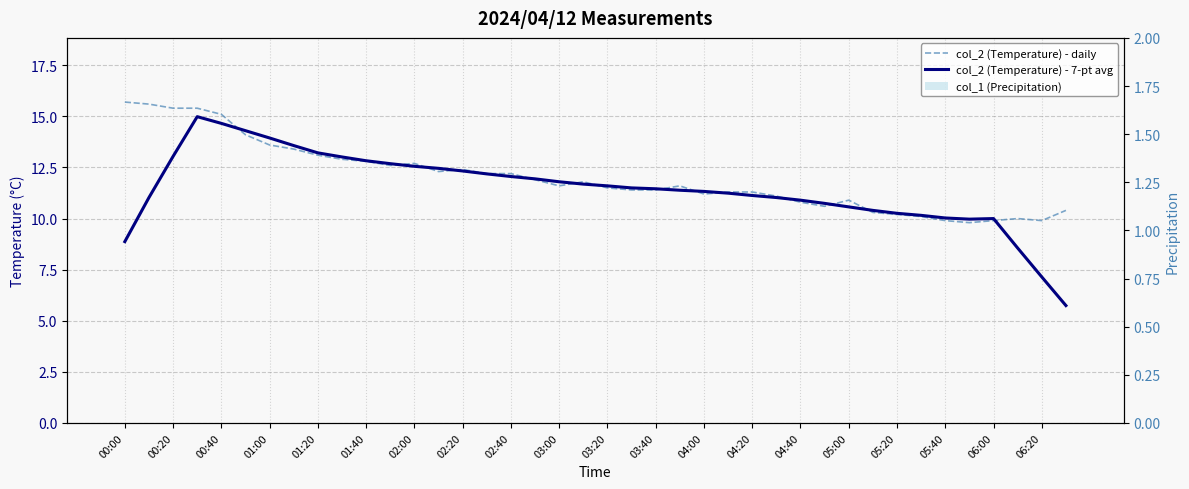

Reading left to right, what are all the values shown in this chart?

col_2 (Temperature) - daily: 15.7	15.6	15.4	15.4	15.1	14.1	13.6	13.4	13.1	12.9	12.8	12.6	12.7	12.3	12.4	12.2	12.2	11.9	11.6	11.8	11.5	11.4	11.4	11.6	11.2	11.3	11.3	11.1	10.8	10.6	10.9	10.3	10.2	10.1	9.9	9.8	9.9	10.0	9.9	10.4
col_2 (Temperature) - 7-pt avg: 8.9	11.0	13.0	15.0	14.7	14.3	13.9	13.6	13.2	13.0	12.8	12.7	12.6	12.5	12.3	12.2	12.1	11.9	11.8	11.7	11.6	11.5	11.5	11.4	11.3	11.2	11.1	11.0	10.9	10.7	10.6	10.4	10.3	10.2	10.0	10.0	10.0	8.6	7.1	5.7
col_1 (Precipitation): 0.0	0.0	0.0	0.0	0.0	0.0	0.0	0.0	0.0	0.0	0.0	0.0	0.0	0.0	0.0	0.0	0.0	0.0	0.0	0.0	0.0	0.0	0.0	0.0	0.0	0.0	0.0	0.0	0.0	0.0	0.0	0.0	0.0	0.0	0.0	0.0	0.0	0.0	0.0	0.0